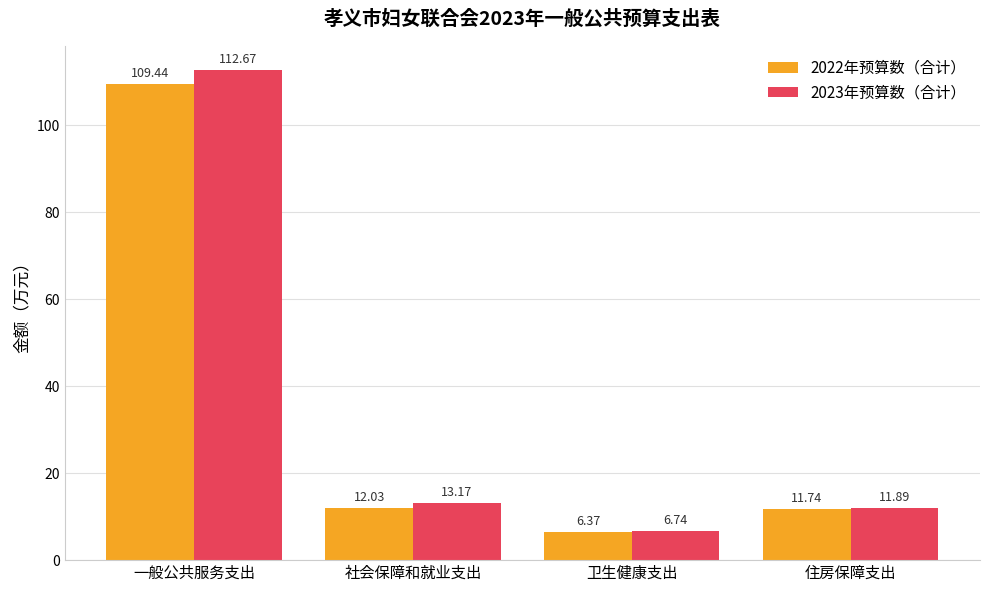

Does the chart contain any negative values?

No